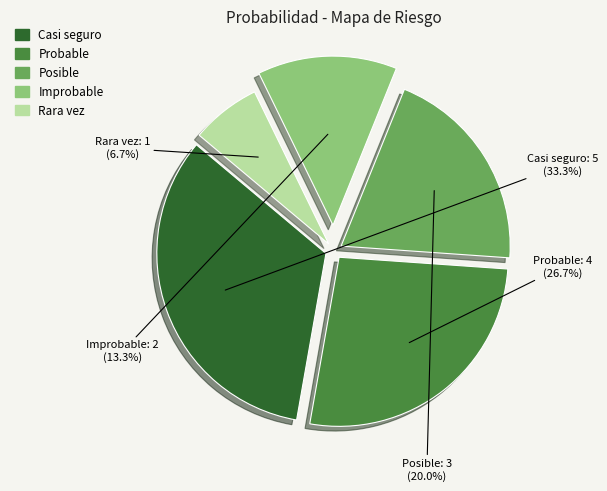

Does Casi seguro account for over 50% of the chart?

No